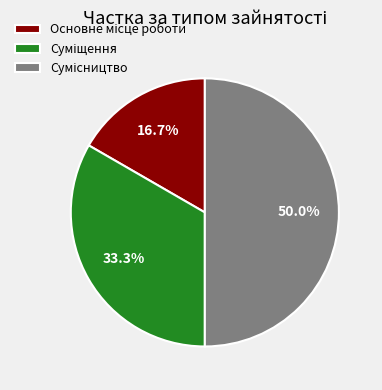

How many segments does this pie chart have?

3